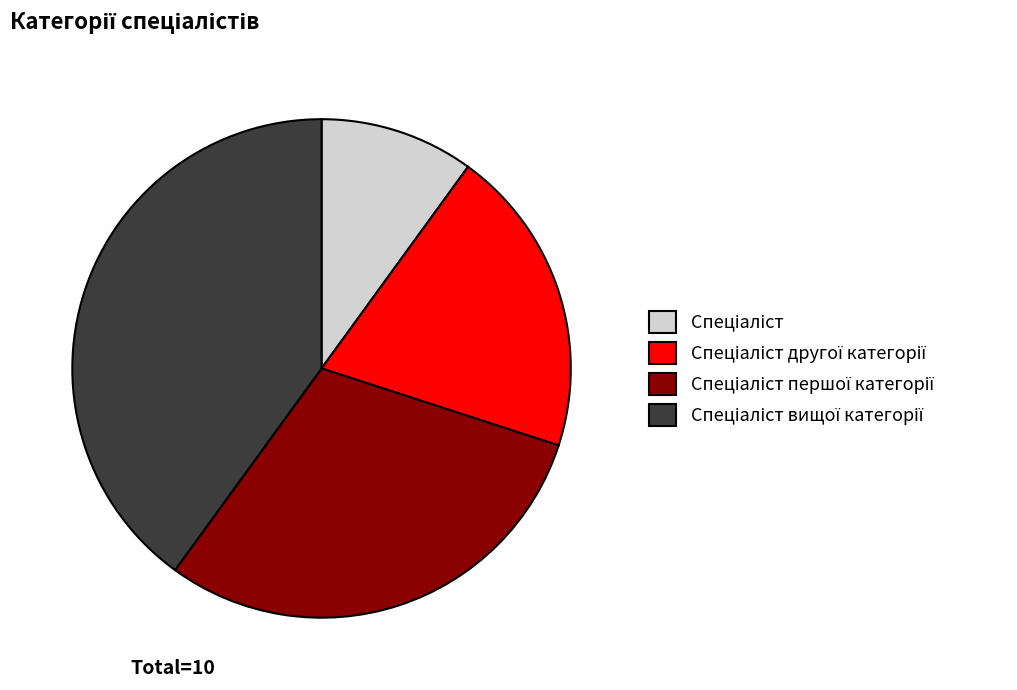

Is there any slice that represents more than half of the pie?

No